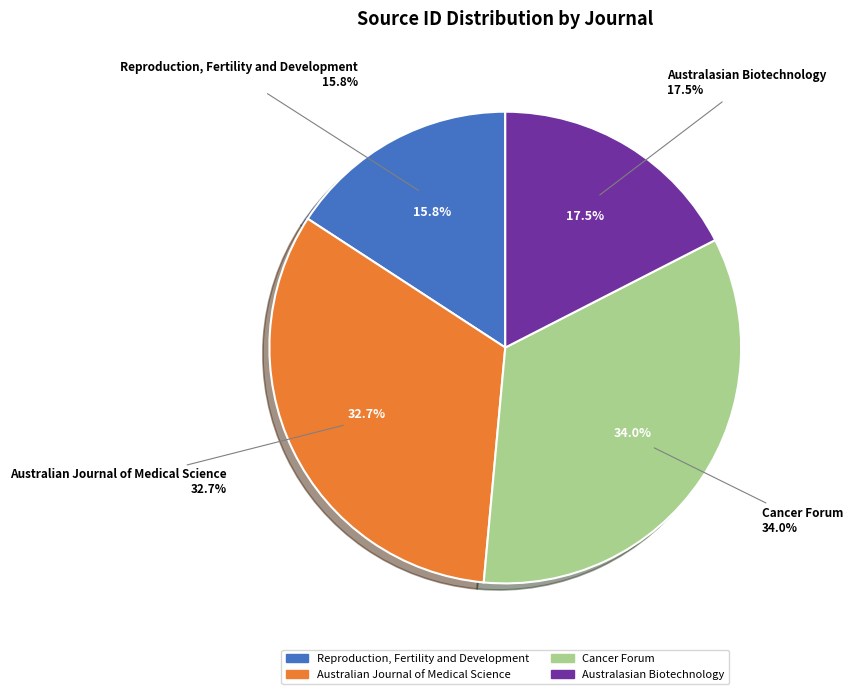

To the nearest percent, what is the difference between the largest and smallest slice percentages?

18%